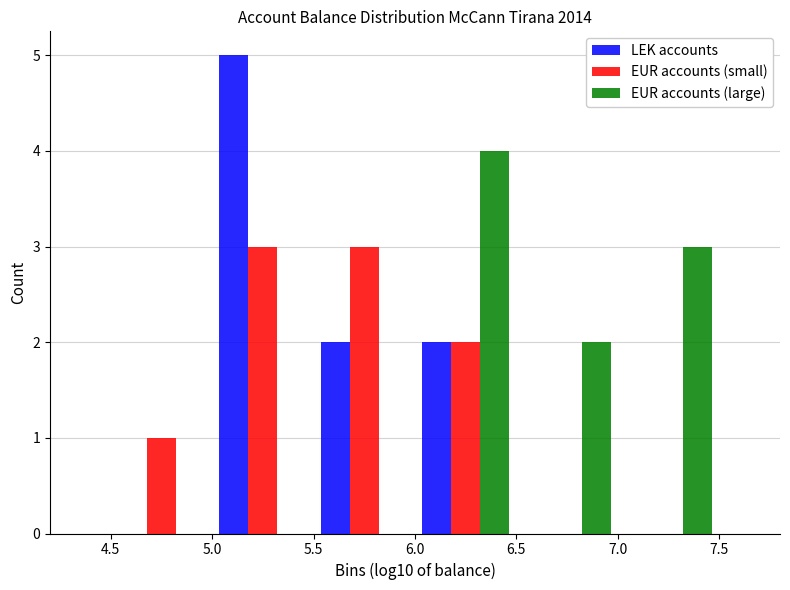

What is the height of the LEK accounts bar covering 5.0 to 5.5 on the x-axis? The values are not printed on the chart, so give them approximately, as read against the axis.

5